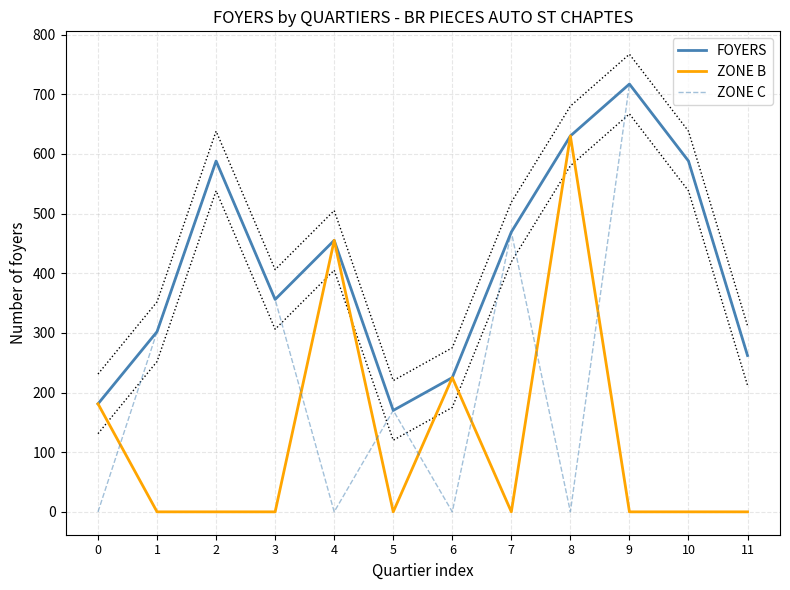

The ZONE B series shows -238 at 3. True or false?

False